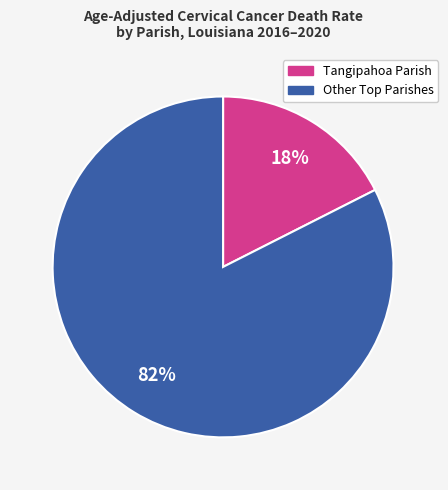

Is there a majority slice in this chart?

Yes